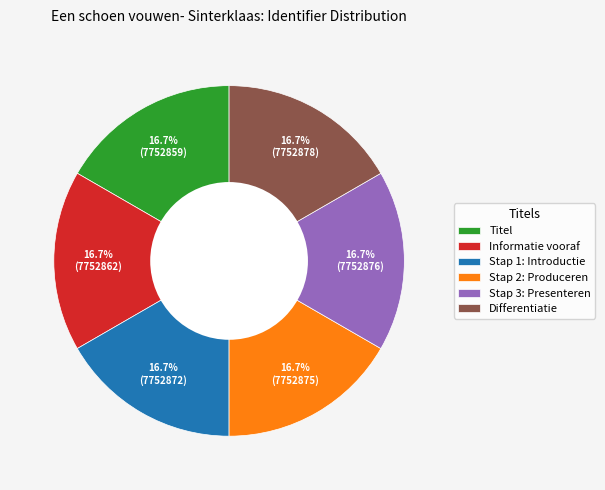

Approximately how many times larger is the value at Informatie vooraf compared to Stap 3: Presenteren?

1.0